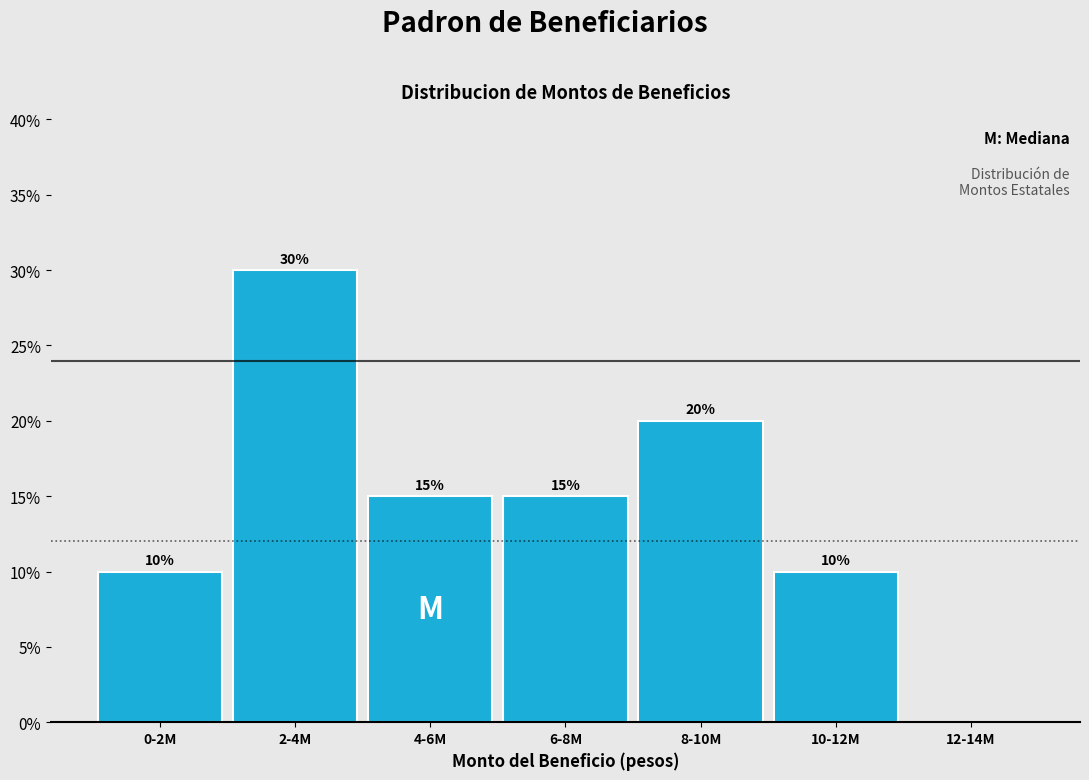

Reading right to left, what are all the values shown in this chart?

12-14M=0	10-12M=10	8-10M=20	6-8M=15	4-6M=15	2-4M=30	0-2M=10